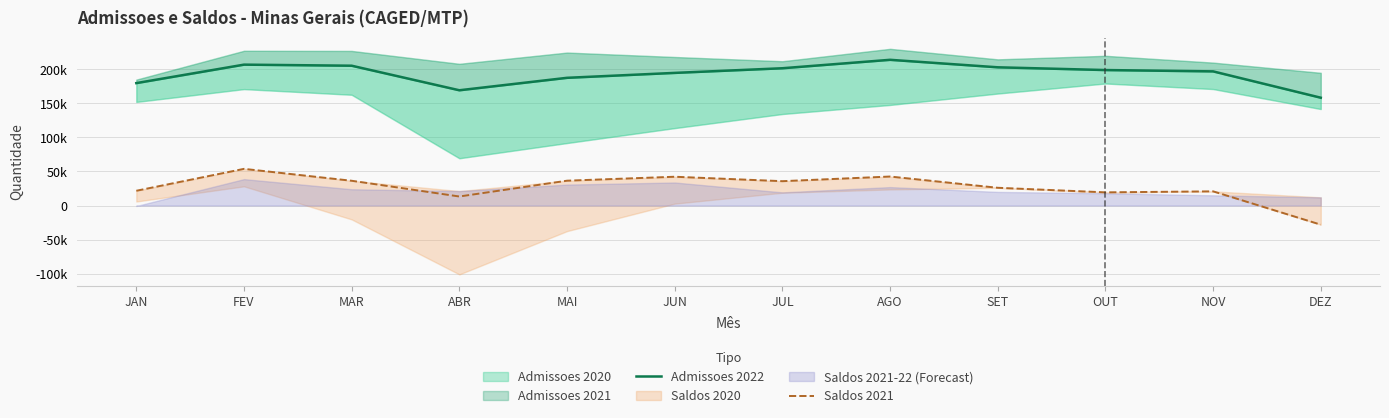

The value of Saldos 2021 at OUT is 9064. True or false?

False